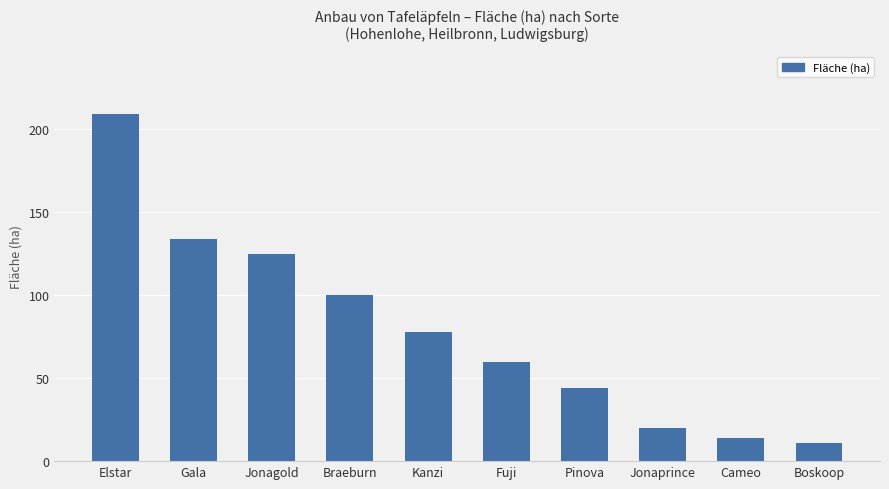

How many categories are shown in the chart?

10